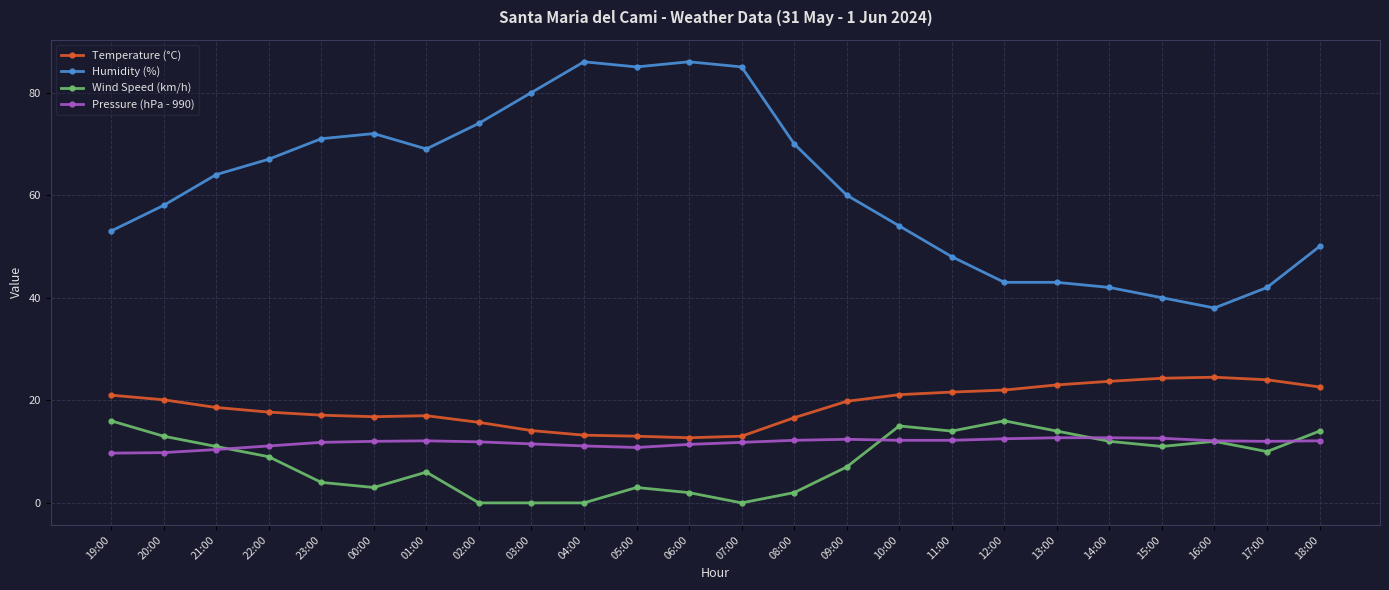

What is the sum of all Temperature (°C) values?

453.2